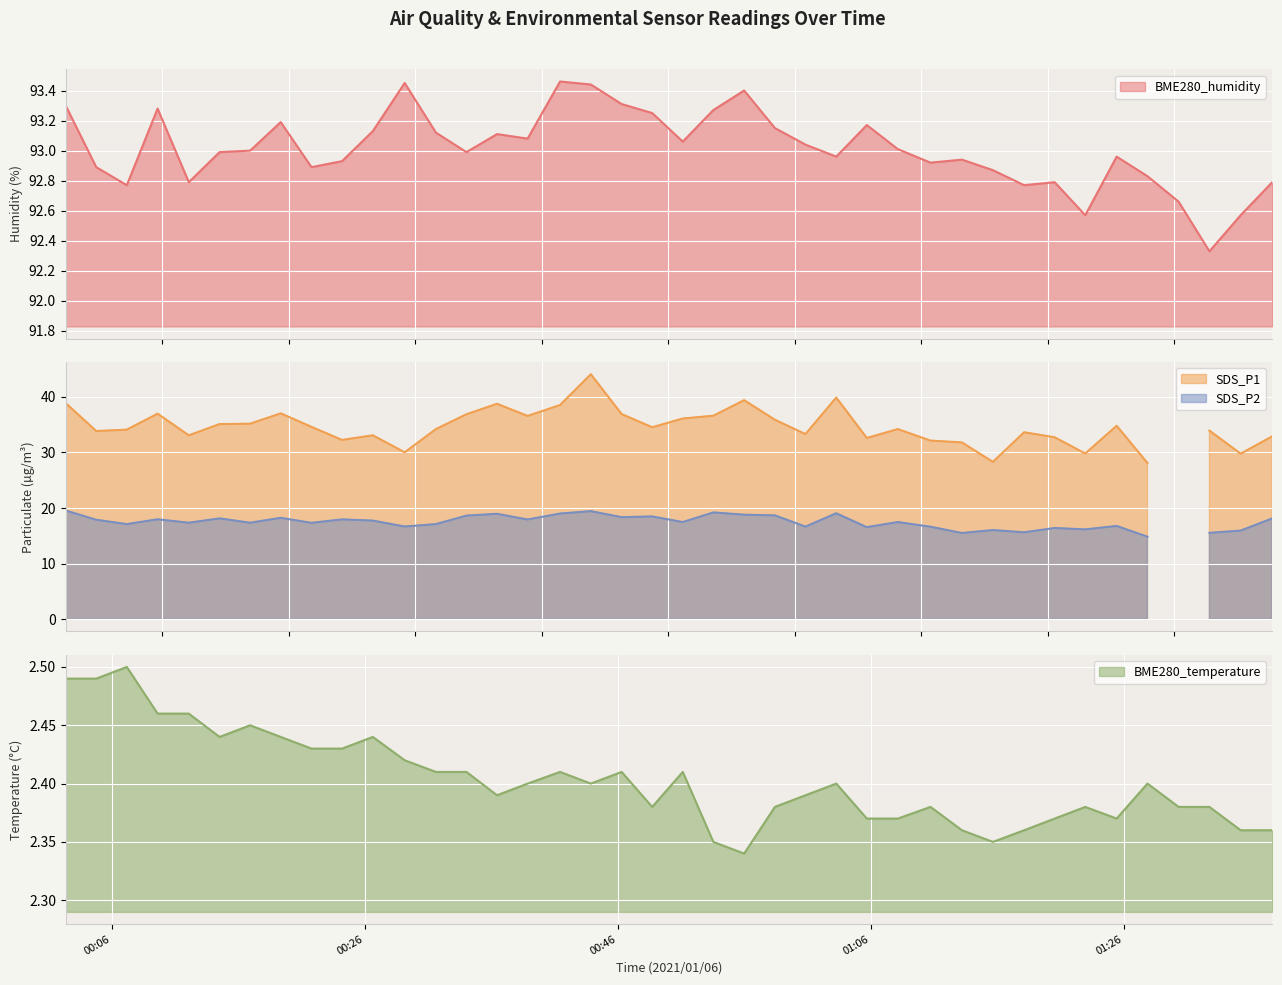

What is the average value of the BME280_temperature series?

2.4